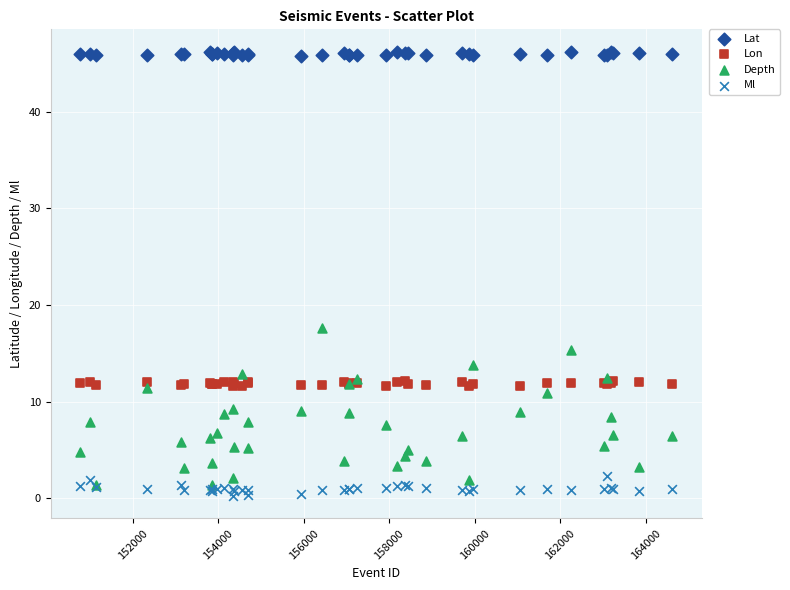

Across all series, what Y value is closest to 23?

17.6